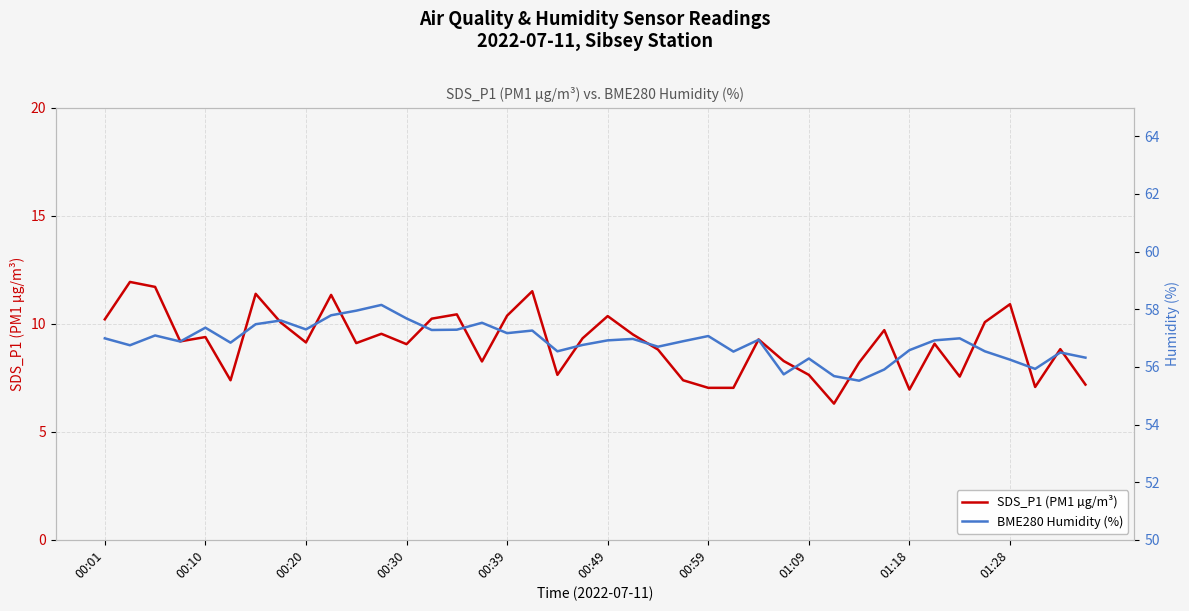

The SDS_P1 (PM1 µg/m³) series shows 2.1 at 00:30. True or false?

False